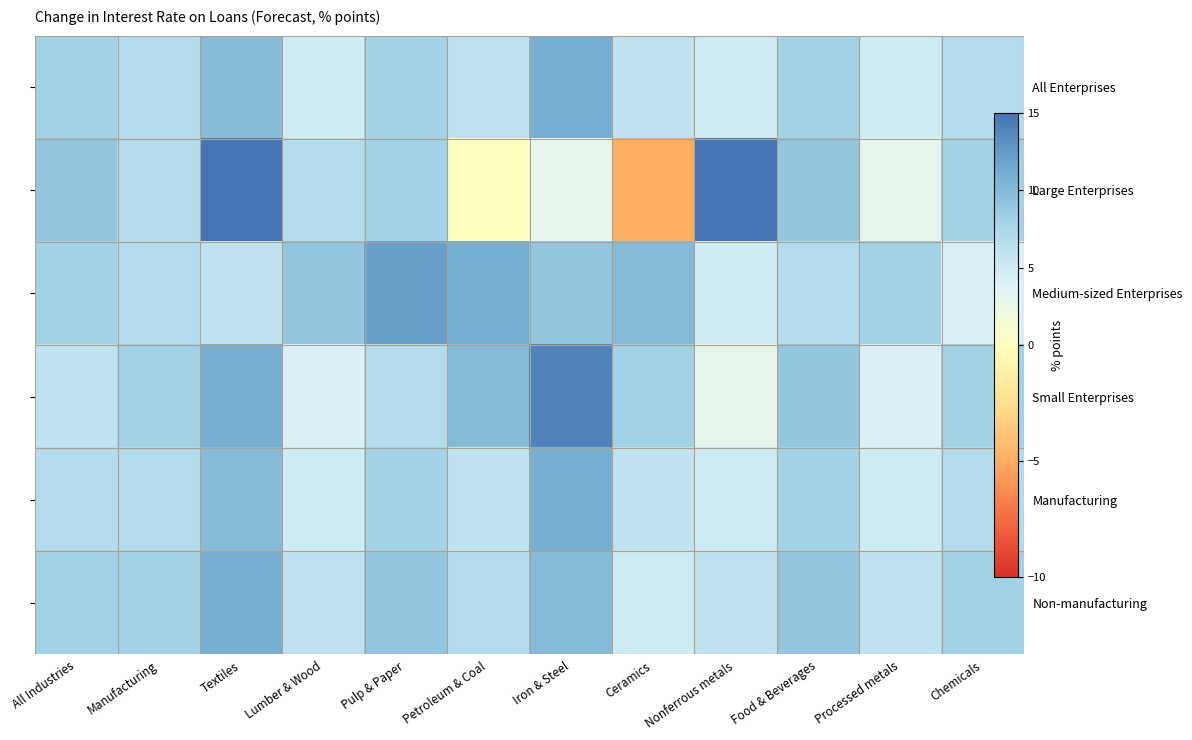

True or false: All Enterprises has a value of 7 at Manufacturing.

True